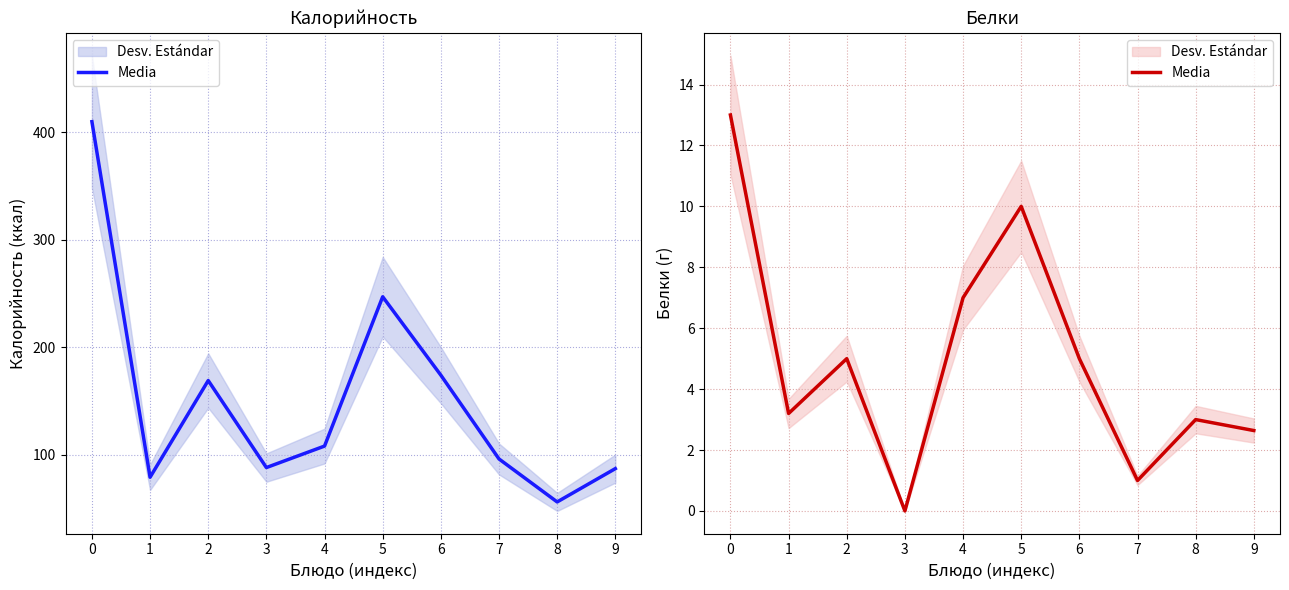

What is the value of the 2nd point from the left?

3.2